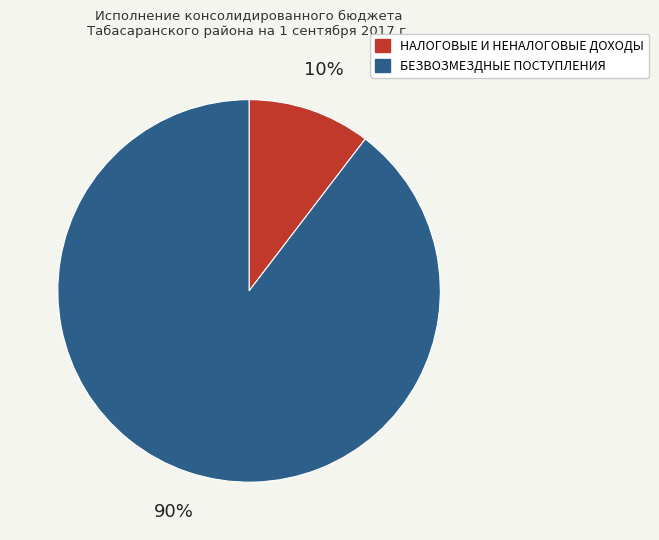

Between БЕЗВОЗМЕЗДНЫЕ ПОСТУПЛЕНИЯ and НАЛОГОВЫЕ И НЕНАЛОГОВЫЕ ДОХОДЫ, which is larger?

БЕЗВОЗМЕЗДНЫЕ ПОСТУПЛЕНИЯ